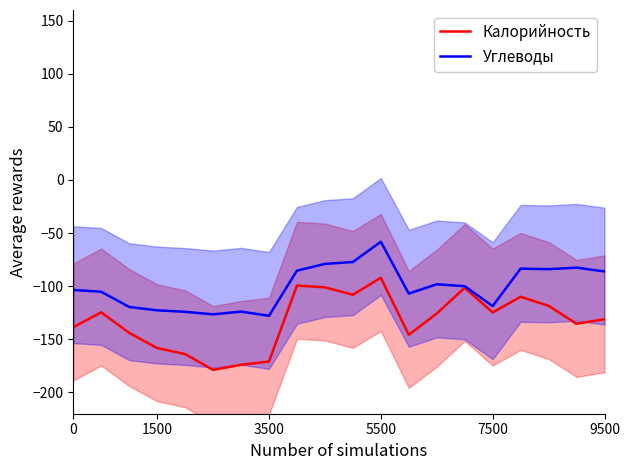

Is the value of Калорийность at 5500 greater than the value of Углеводы at 0?

Yes